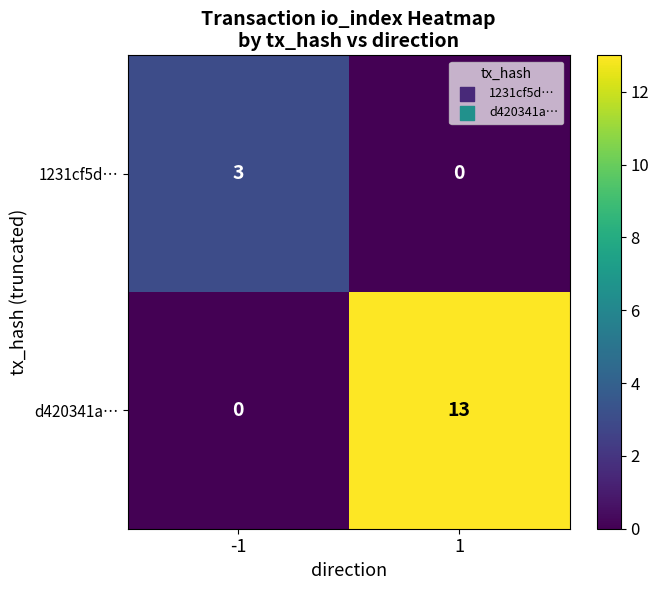

Read the d420341a… value at 1, to the nearest 5.

15